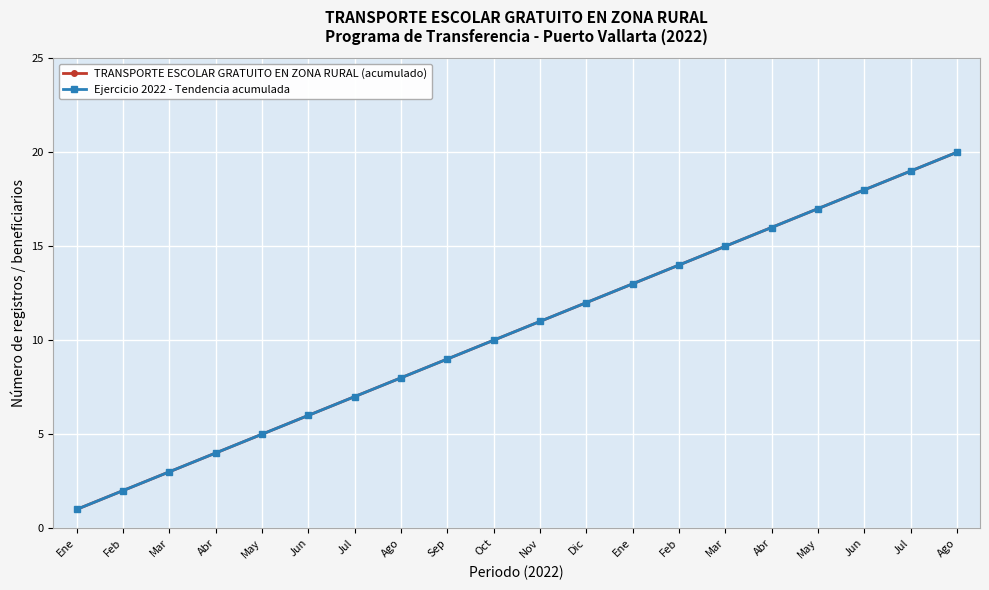

Does the chart have visible grid lines?

Yes